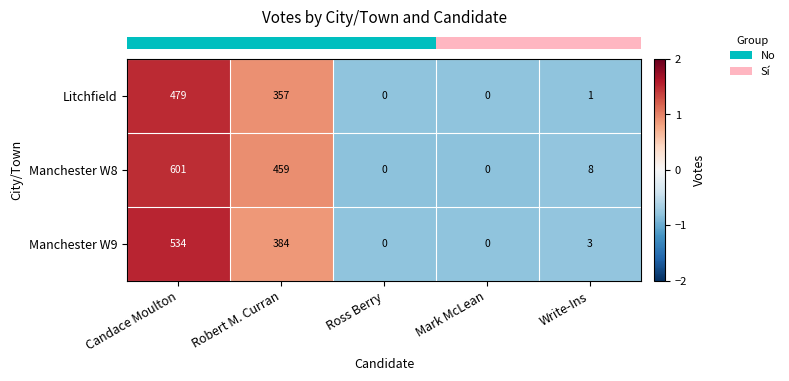

What is the maximum value for Manchester W8?

601